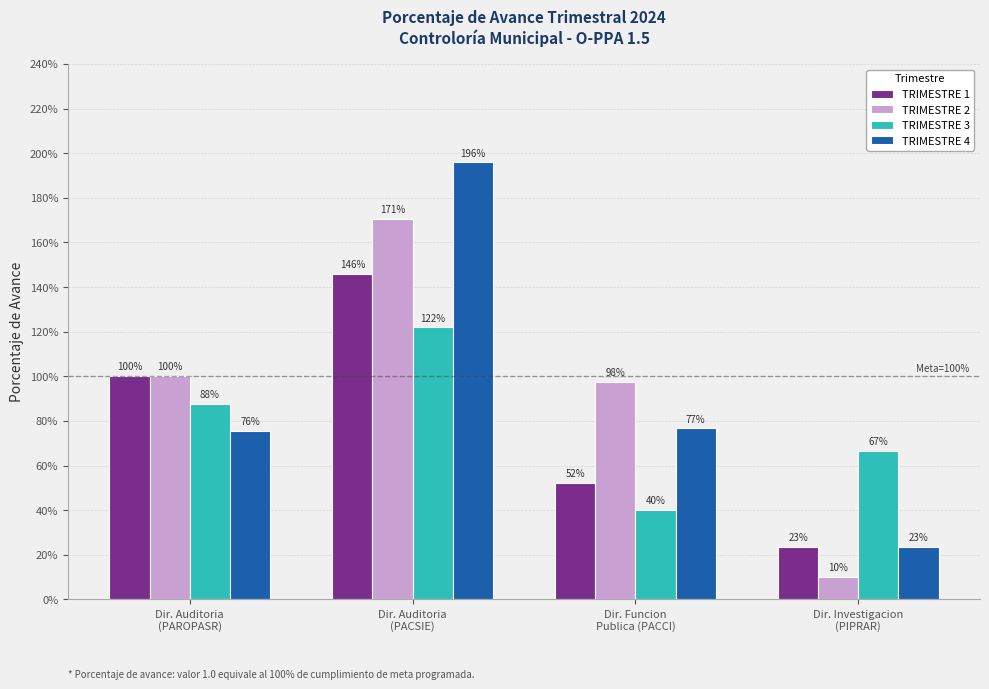

True or false: TRIMESTRE 1 has a value of 0.5 at Dir. Auditoria
(PAROPASR).

False